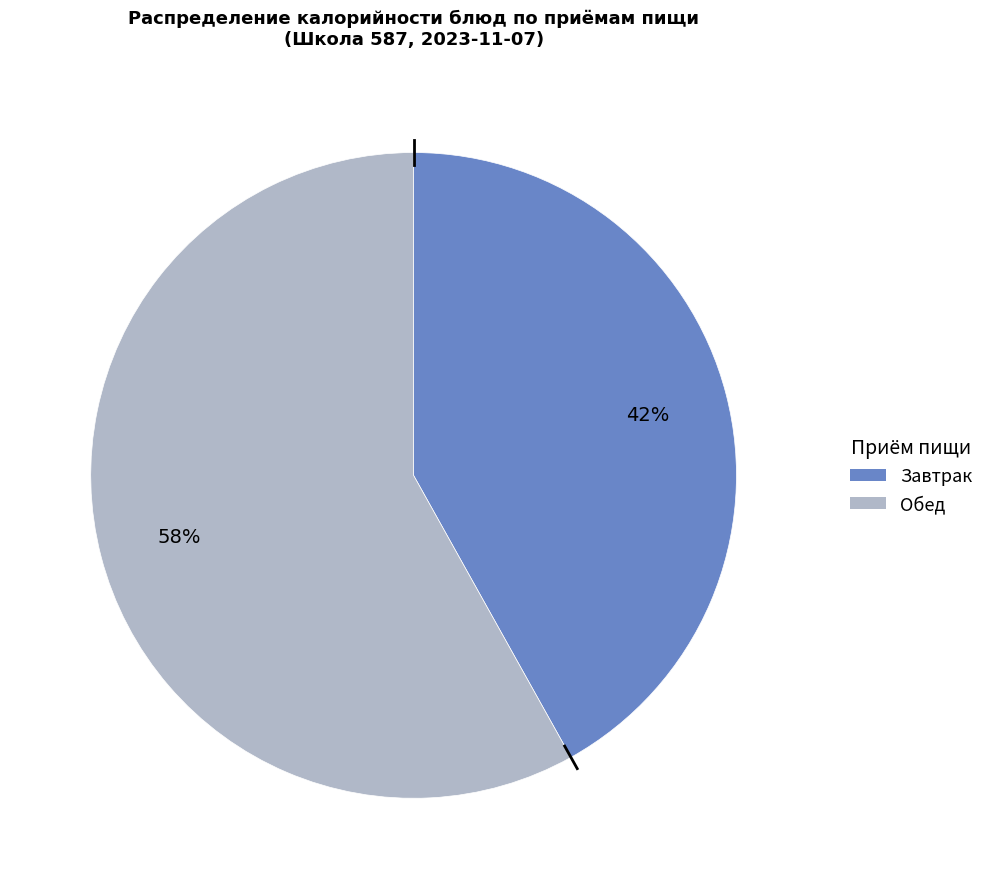

Is there any slice that represents more than half of the pie?

Yes